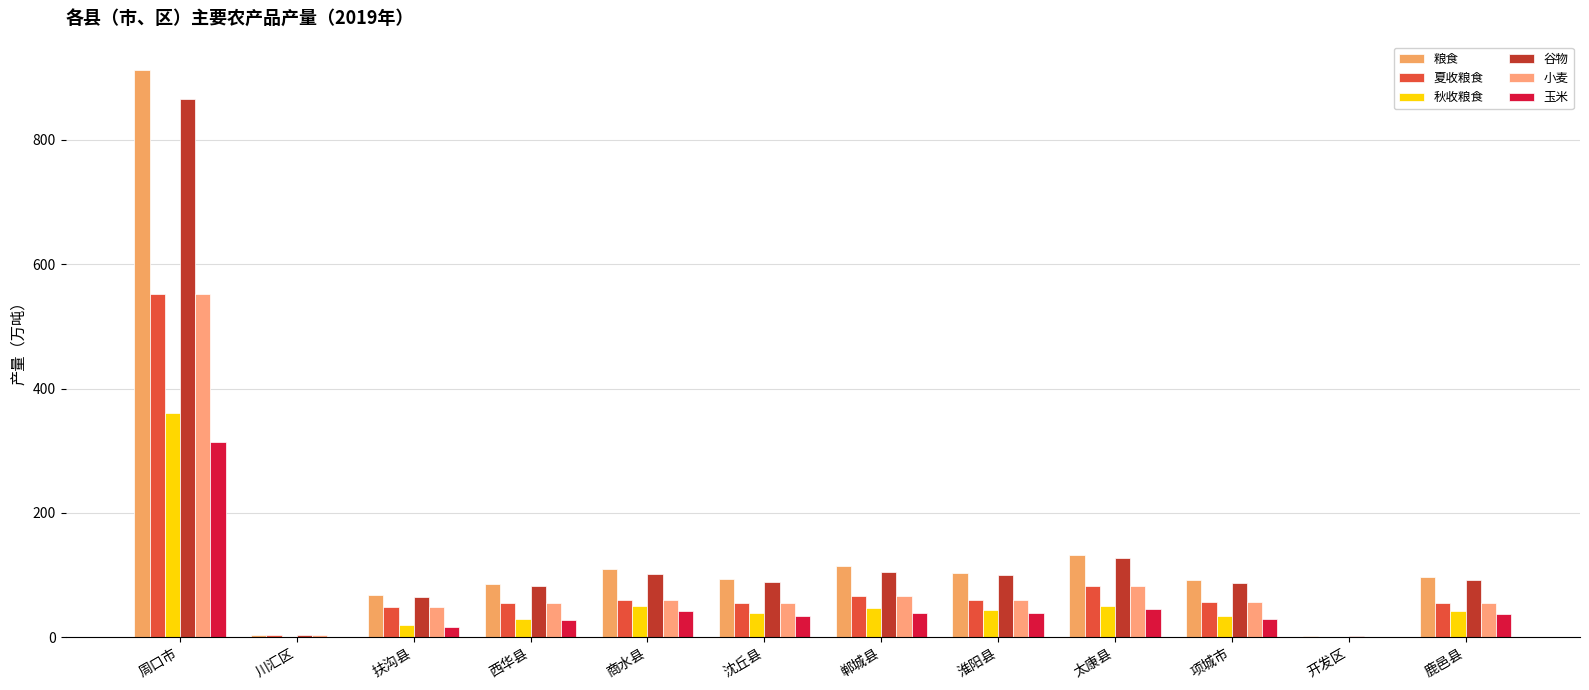

Which series has the largest range (max minus min)?

粮食